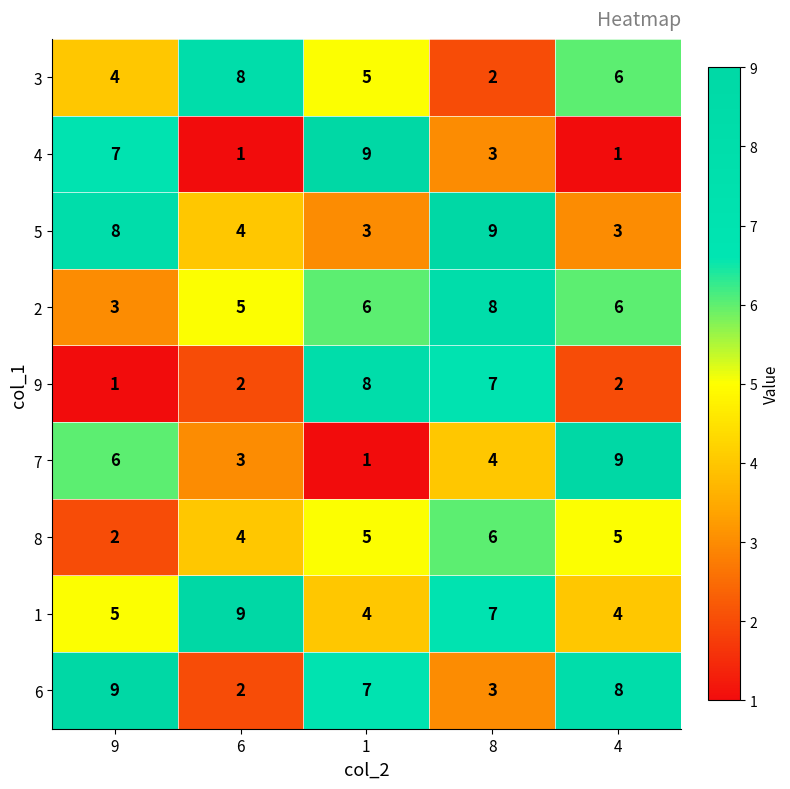

Is it true that 8 equals 2 at 9?

True